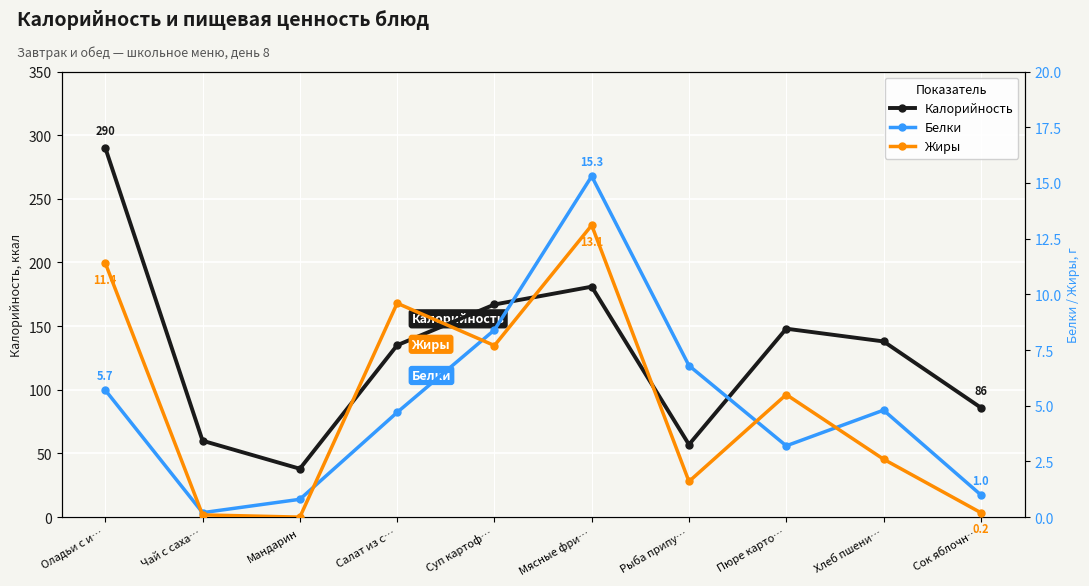

At which category does Белки reach its first local valley?

Чай с саха…